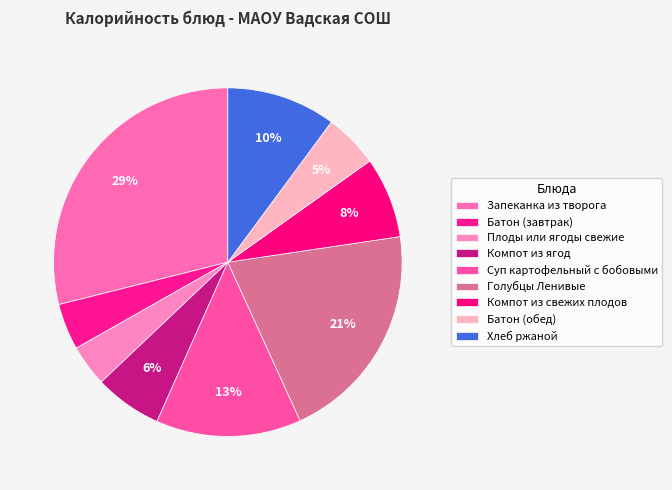

How many segments does this pie chart have?

9